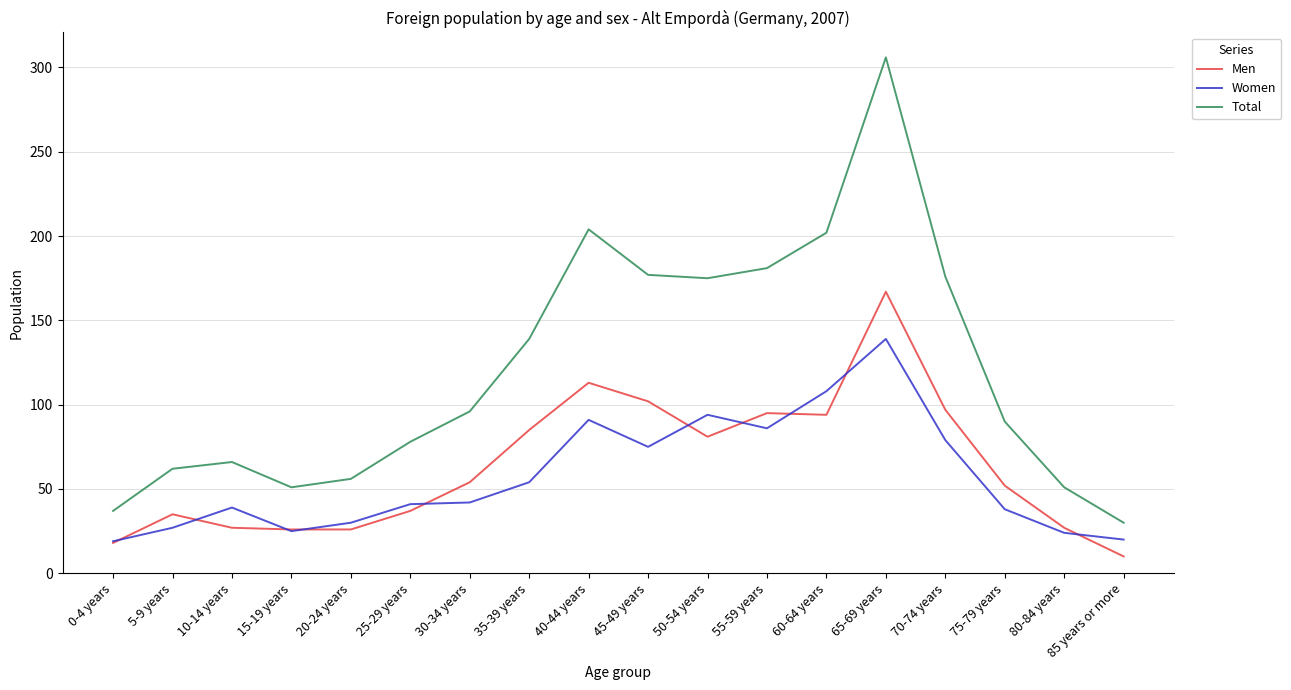

True or false: Men has a value of 26 at 15-19 years.

True